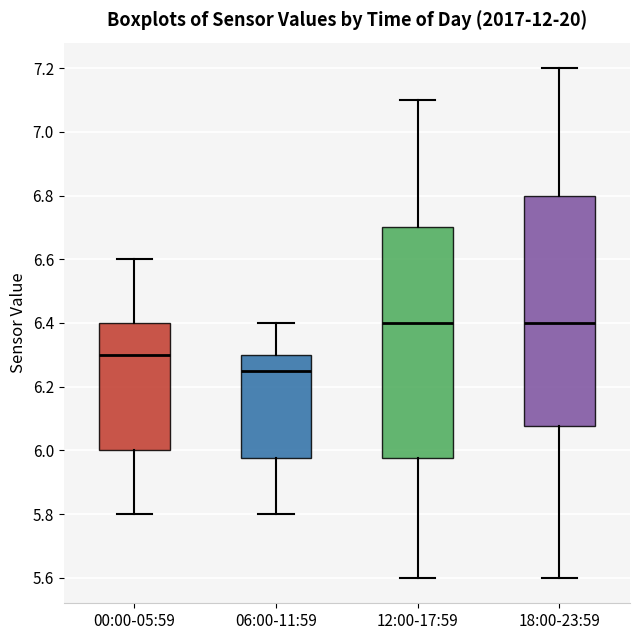

Reading left to right, read every box against the y-axis: the position of its median line, the range the box covers, and the ends of its whiskers. The values are not printed on the chart, so give them approximately, as read against the axis.

00:00-05:59: median 6.30, box 6.00 to 6.40, whiskers 5.80 to 6.60
06:00-11:59: median 6.26, box 5.98 to 6.30, whiskers 5.80 to 6.40
12:00-17:59: median 6.40, box 5.98 to 6.70, whiskers 5.60 to 7.10
18:00-23:59: median 6.40, box 6.08 to 6.80, whiskers 5.60 to 7.20